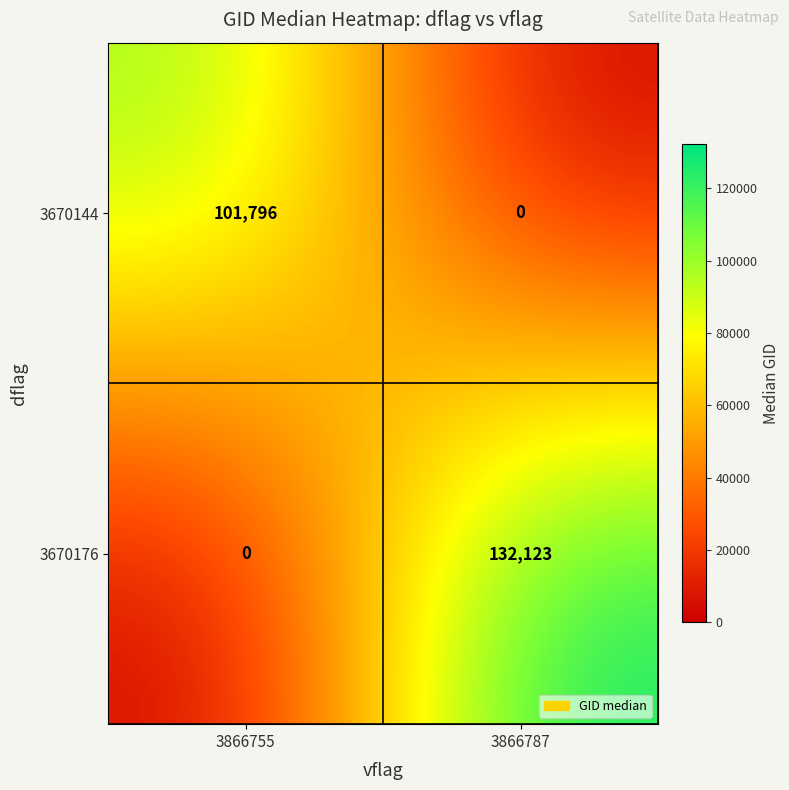

The value of 3670144 at 3866755 is 101796. True or false?

True